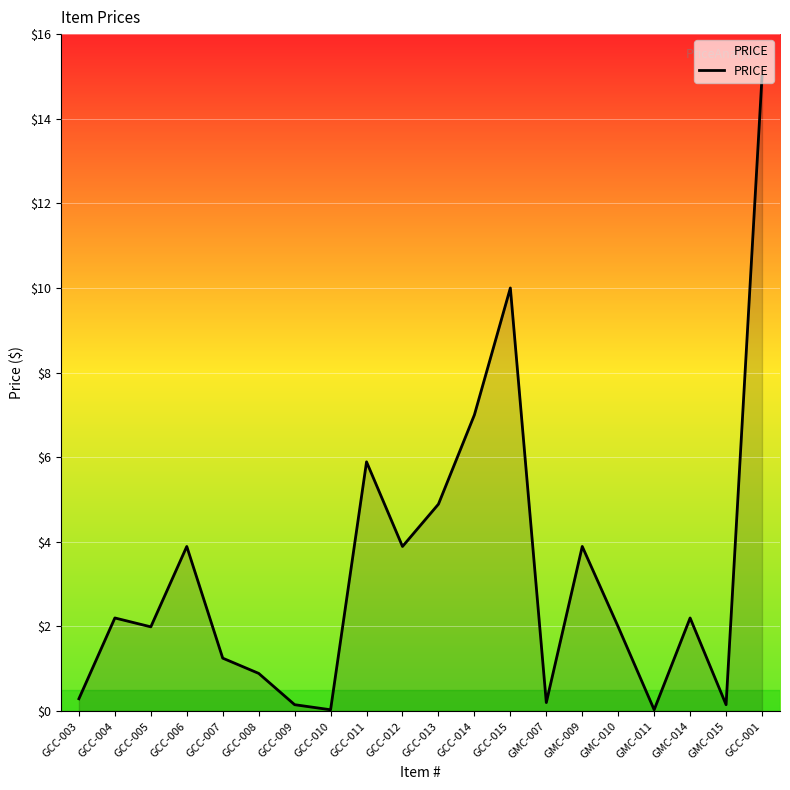

What is the difference between the maximum and minimum values?

15.0